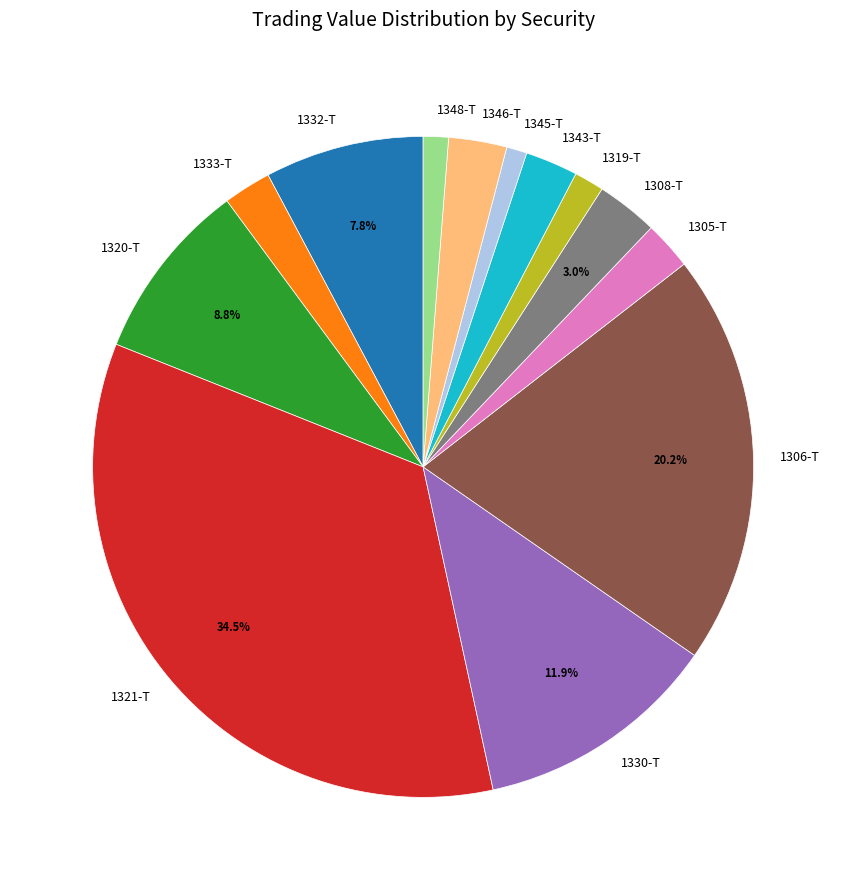

How many slices are in this pie chart?

13